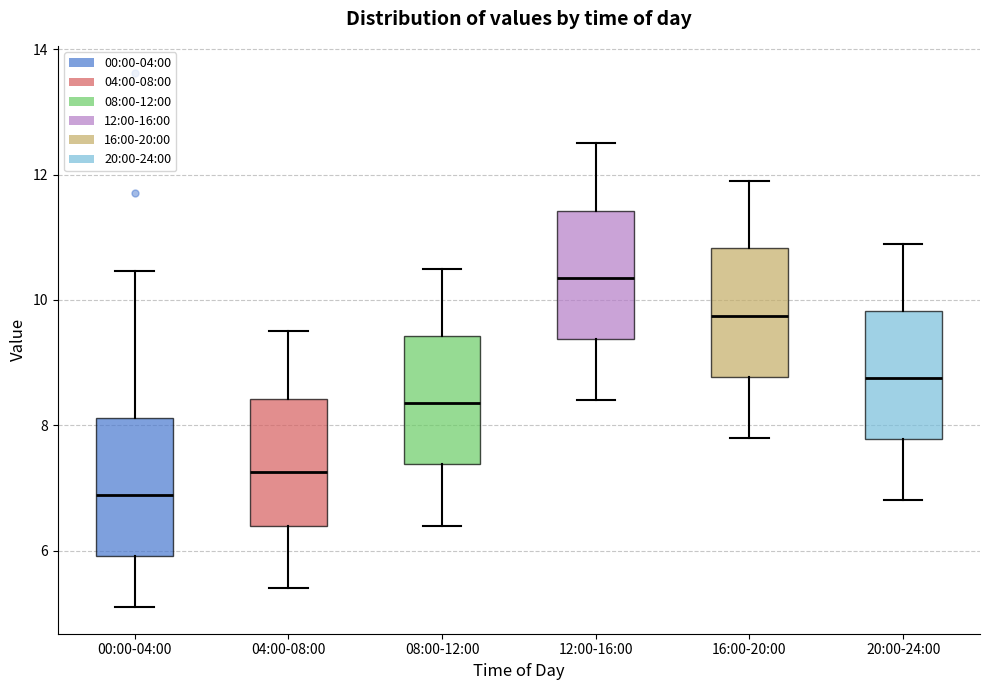

Where is the lower edge of the box for 20:00-24:00 on the y-axis? The values are not printed on the chart, so give them approximately, as read against the axis.

7.8